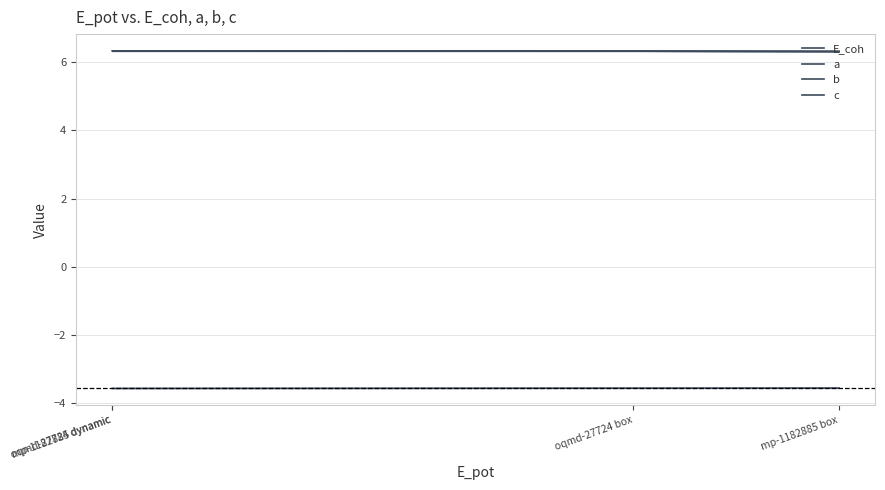

True or false: b and a cross at least once.

False